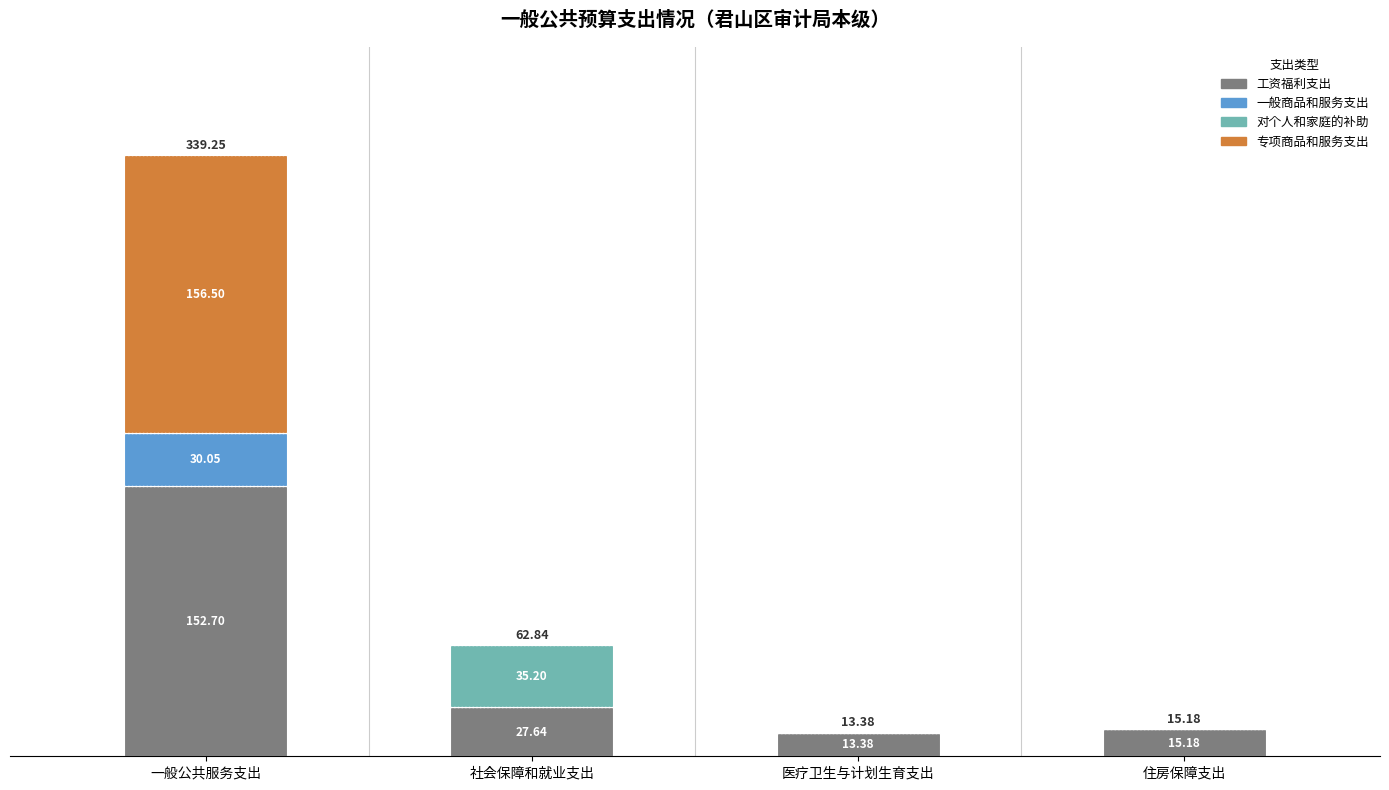

Are the bars grouped side by side (vs. stacked)?

No